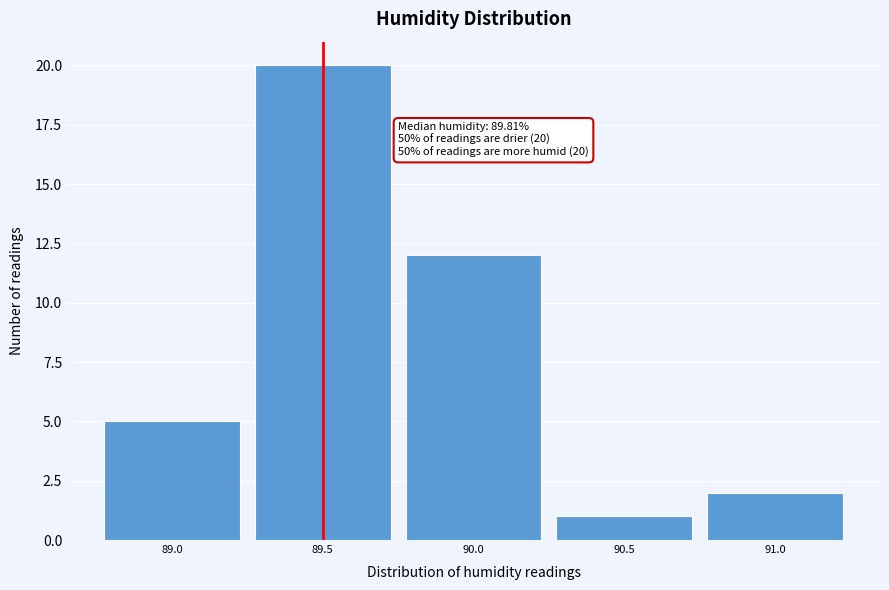

Reading right to left, extract all data points from this chart.

91.0=2	90.5=1	90.0=12	89.5=20	89.0=5